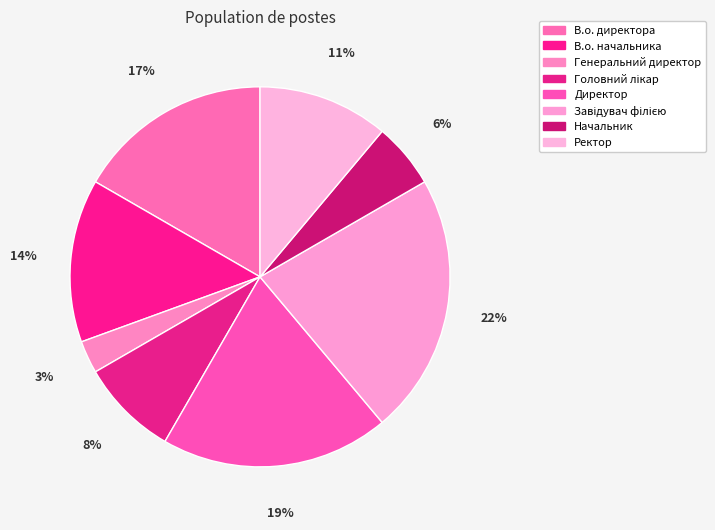

Which category has the smallest portion of the pie?

Генеральний директор